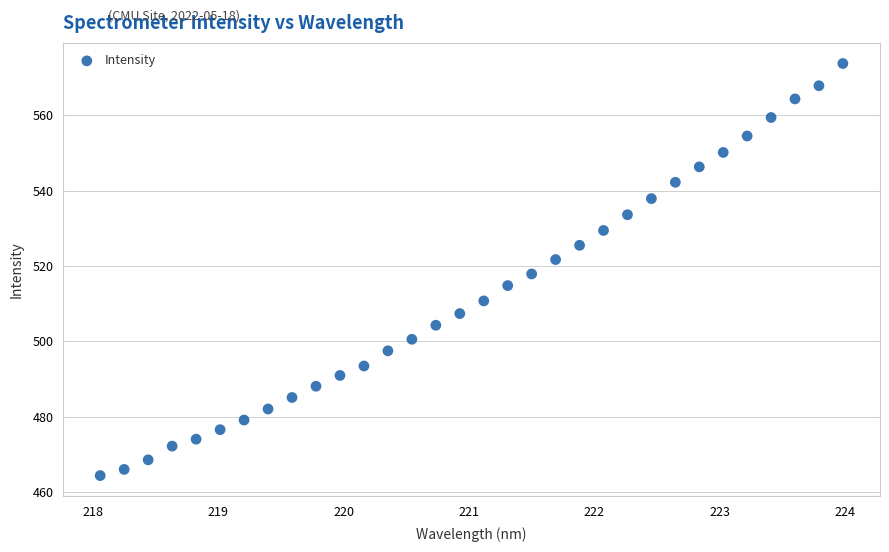

What is the range of X values (max minus min)?

5.9